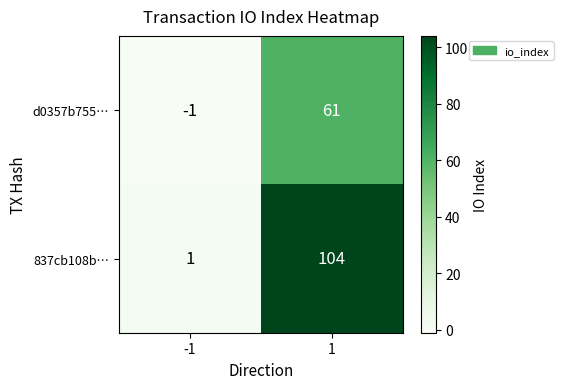

List the series in order of their peak value, lowest first.

d0357b755…, 837cb108b…